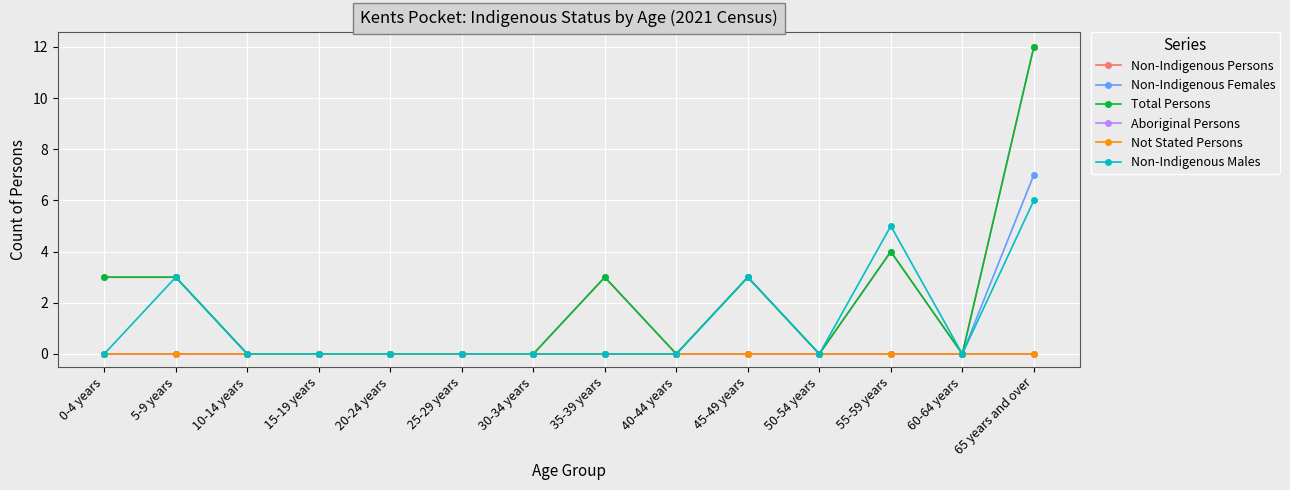

Where is the first local maximum for Non-Indigenous Males?

5-9 years